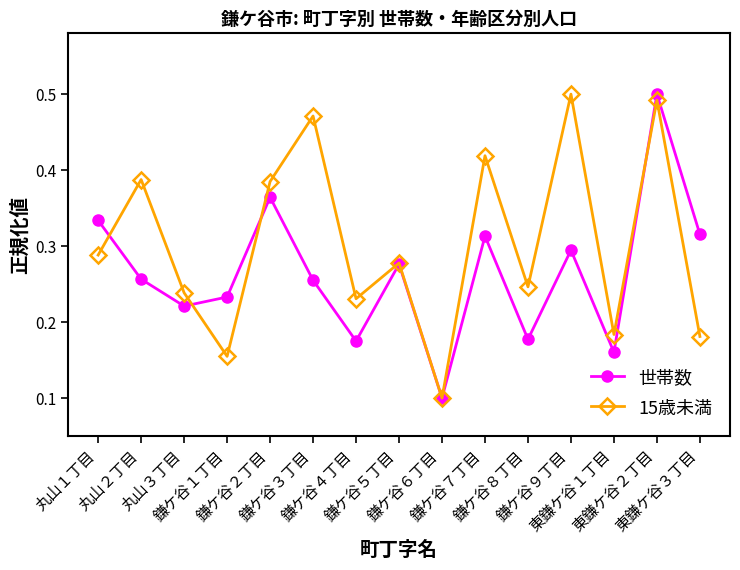

List the series in order of their overall mean, highest first.

15歳未満, 世帯数